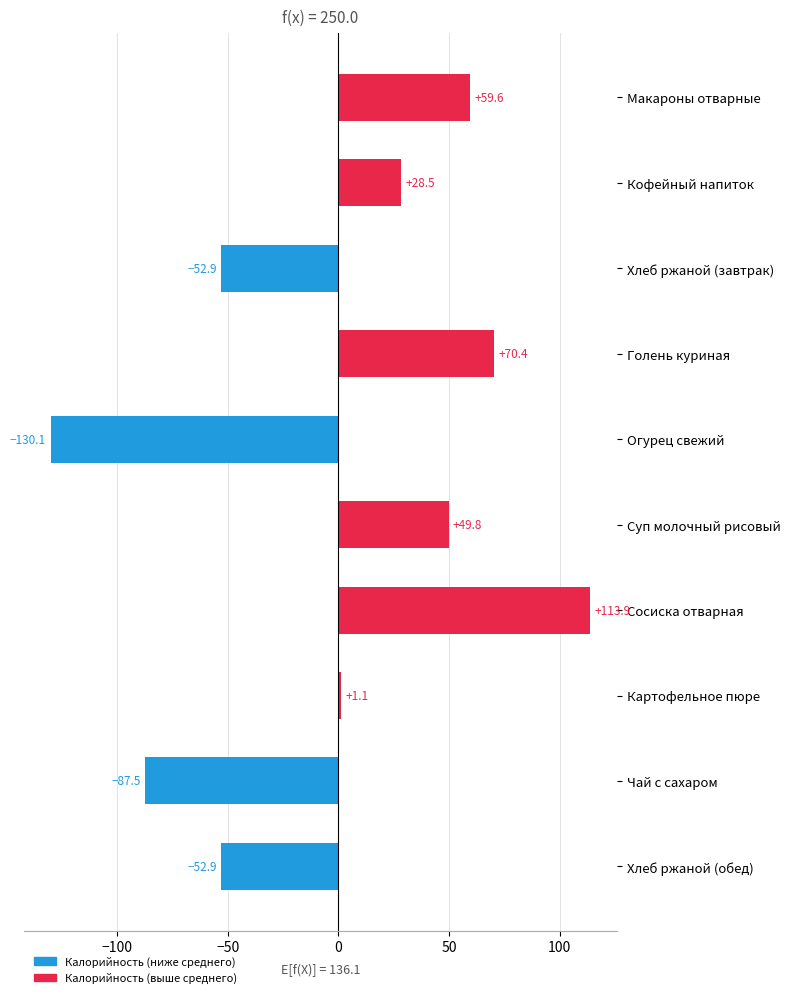

What is the sum of the values at Огурец свежий and Суп молочный рисовый?

-80.3